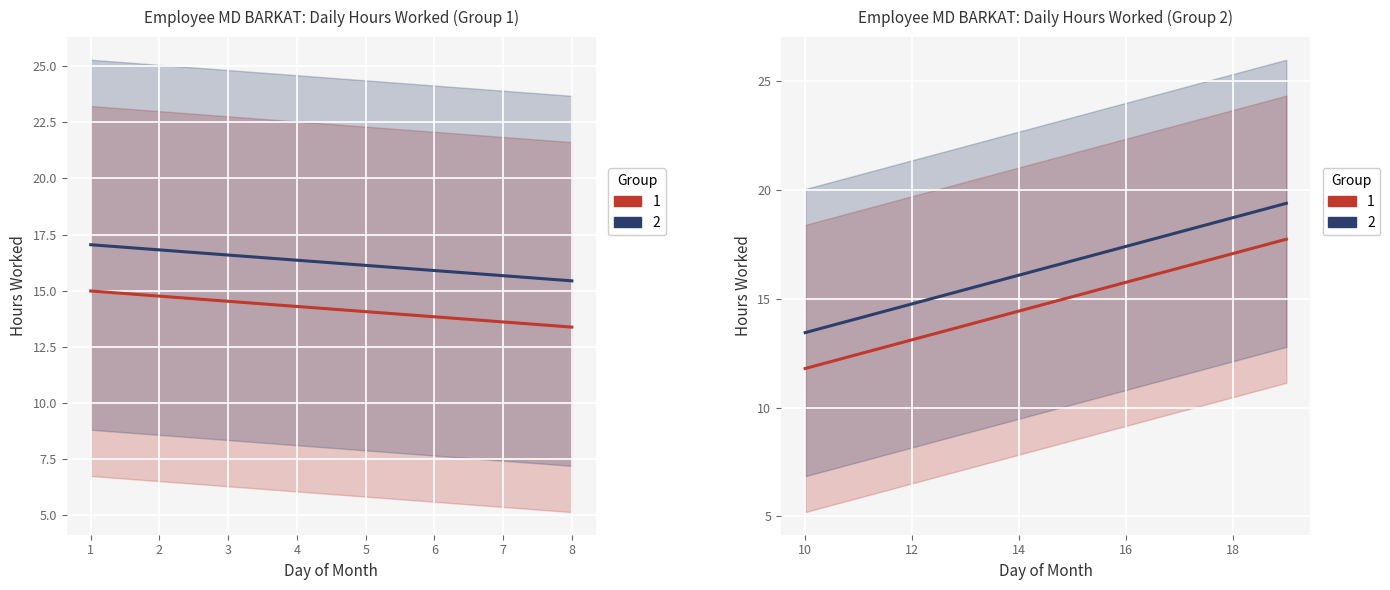

Reading left to right, extract all data points from this chart.

9.7	11.2	22.3	16.8	16.2	16.1	11.4	9.6	11.2	15.2	18.3	8.6	14.1	21.3	16.4	17.1